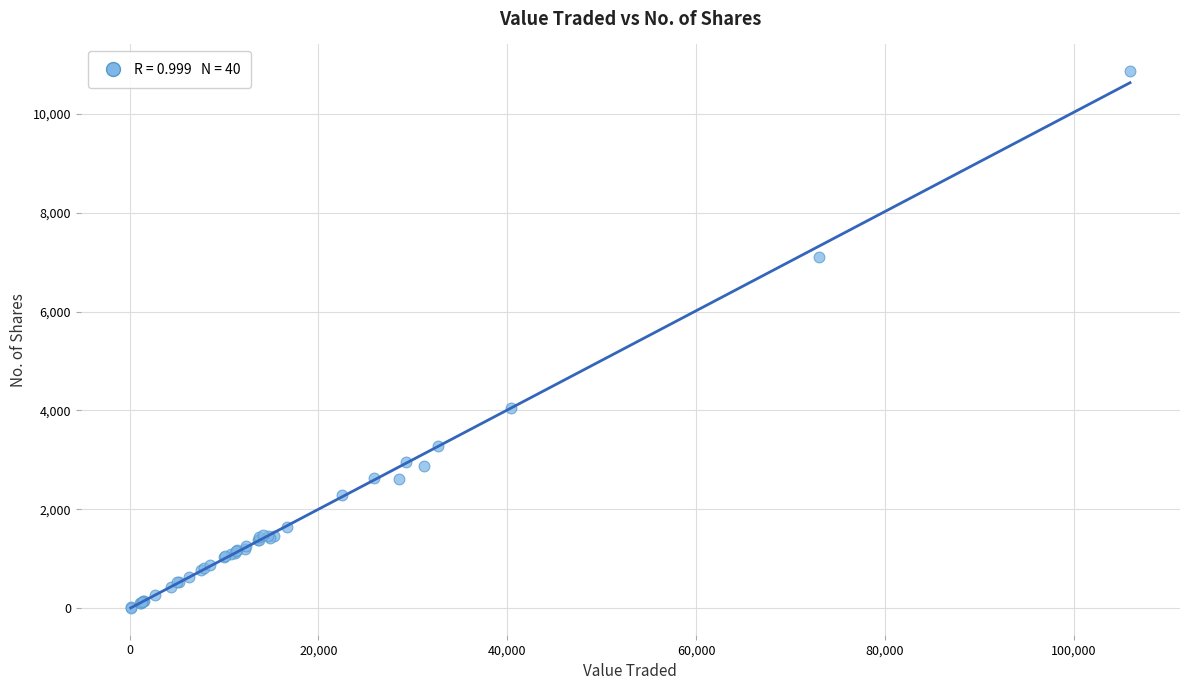

What Y value in the scatter plot is closest to 5437?

4041